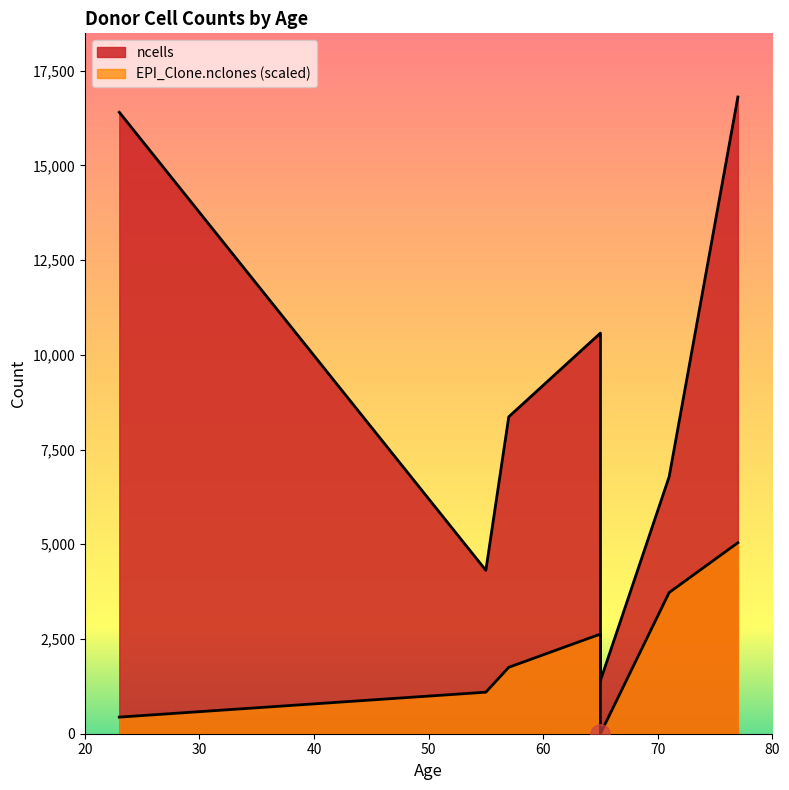

What are all the series names shown in the legend?

ncells, EPI_Clone.nclones